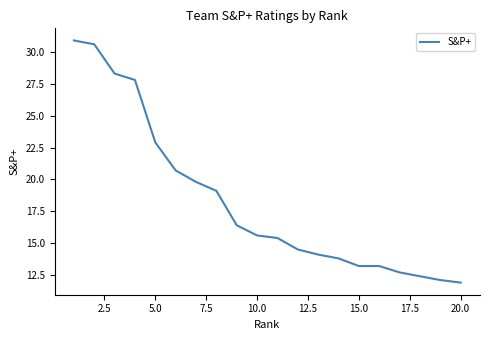

Does the chart have visible grid lines?

No